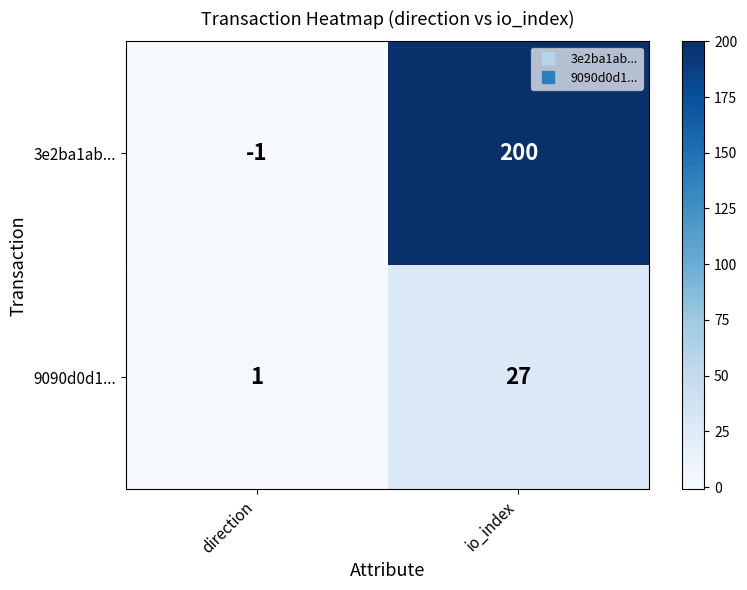

How many values in 3e2ba1ab... are below zero?

1